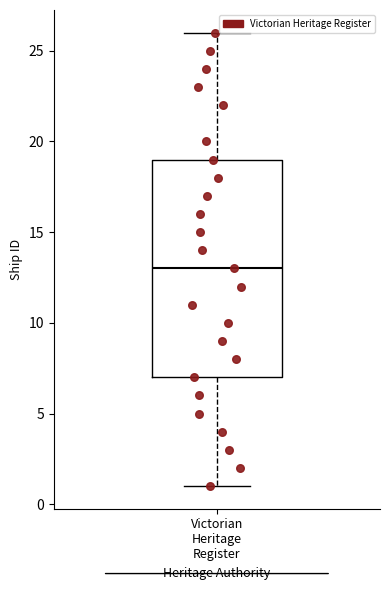

Transcribe this box plot: give where the median line is, the range the box spans, and where the two whiskers end, as read against the y-axis. The values are not printed on the chart, so give them approximately, as read against the axis.

median 13, box 7 to 19, whiskers 1 to 26